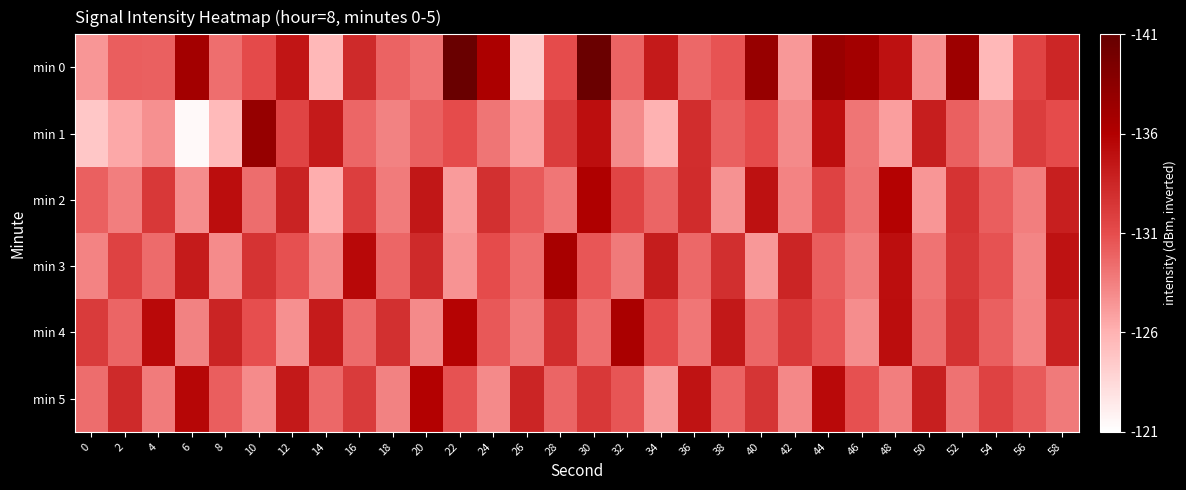

Which series changed the most between 10 and 58?

min 1